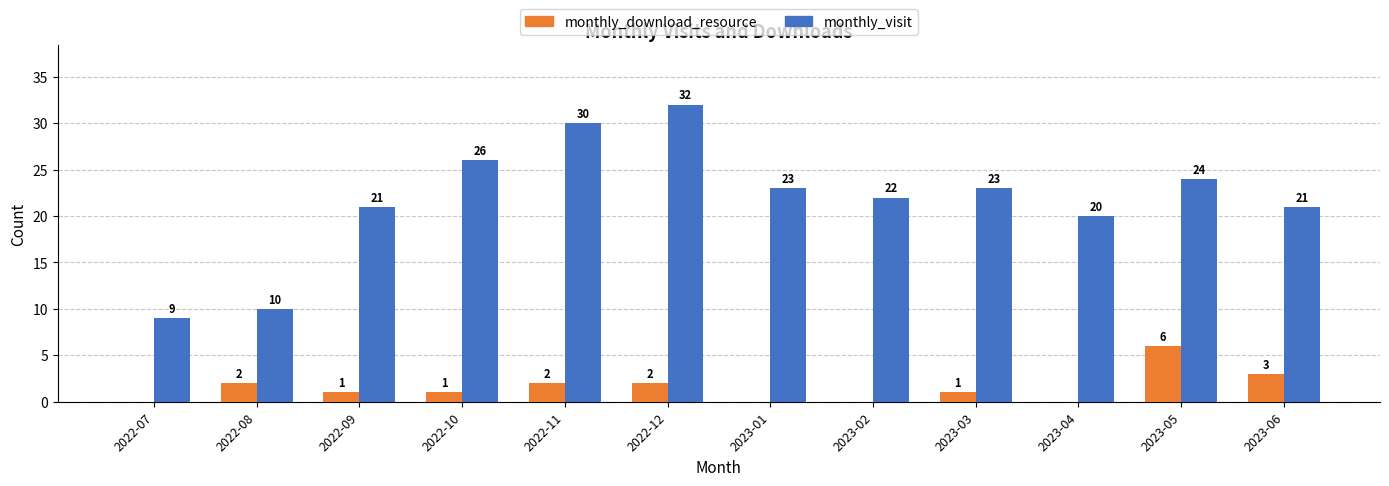

Is it true that monthly_visit equals 10 at 2022-08?

True